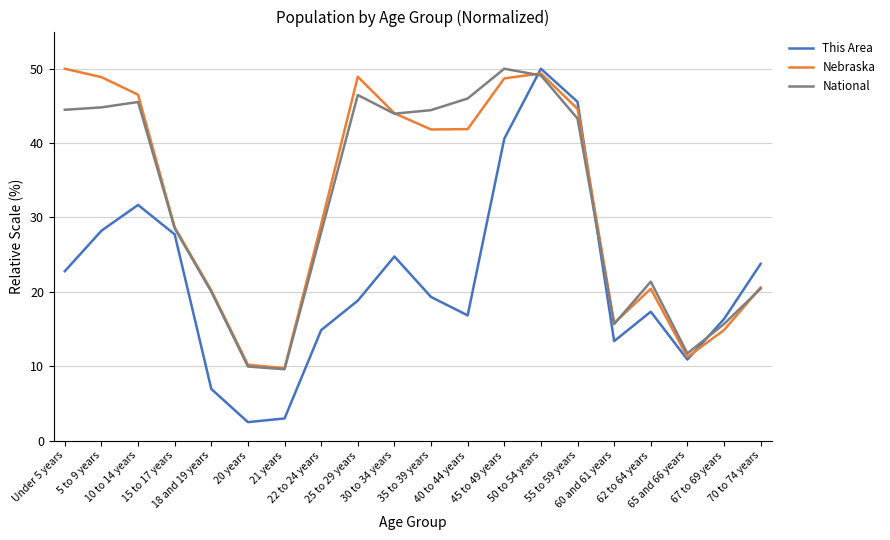

Which series has the widest spread of values?

This Area